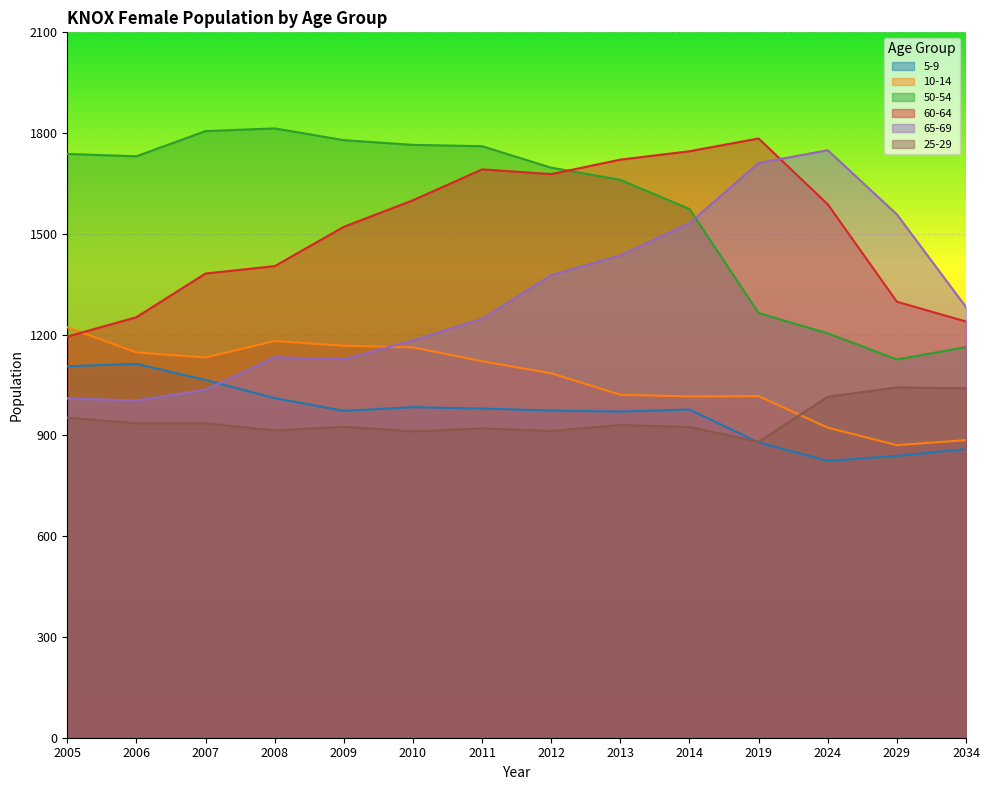

True or false: 5-9 and 50-54 cross at least once.

False